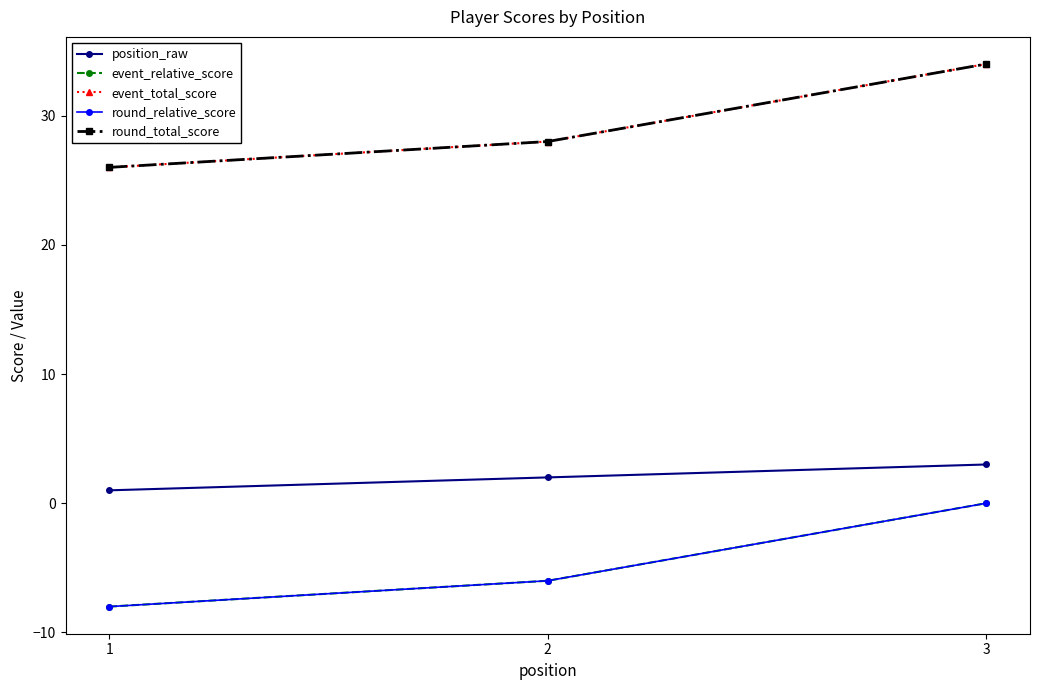

Reading left to right, what are all the values shown in this chart?

position_raw: 1=1	2=2	3=3
event_relative_score: 1=-8	2=-6	3=0
event_total_score: 1=26	2=28	3=34
round_relative_score: 1=-8	2=-6	3=0
round_total_score: 1=26	2=28	3=34